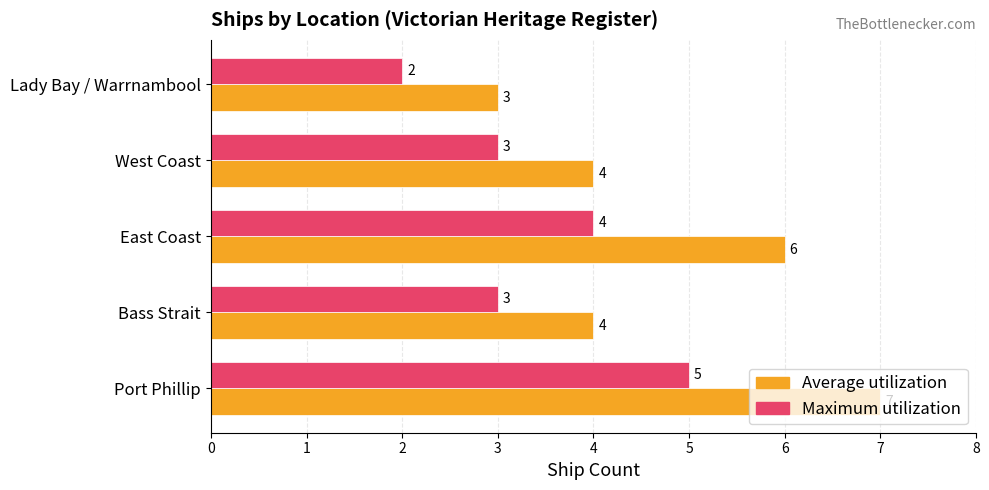

How many series are shown in this chart?

2